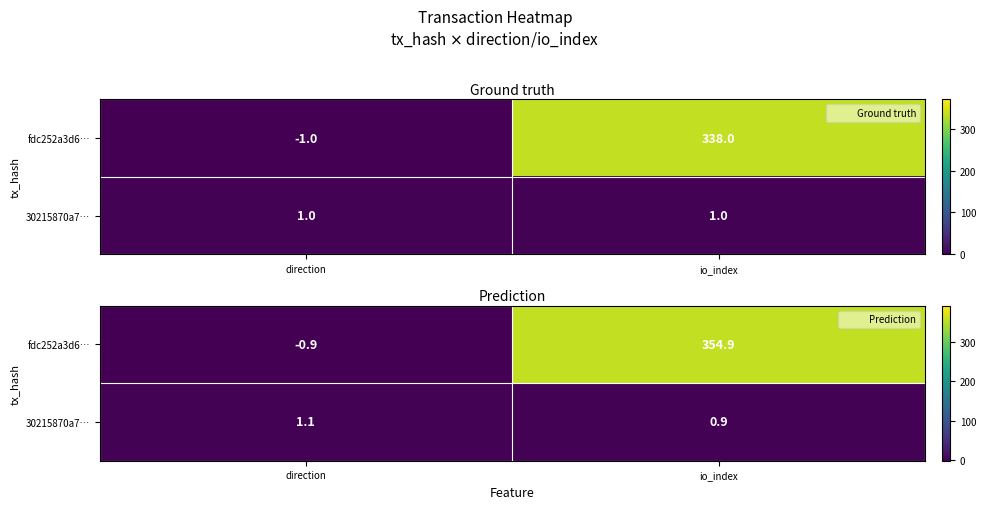

How many values in fdc252a3d6… are below zero?

1